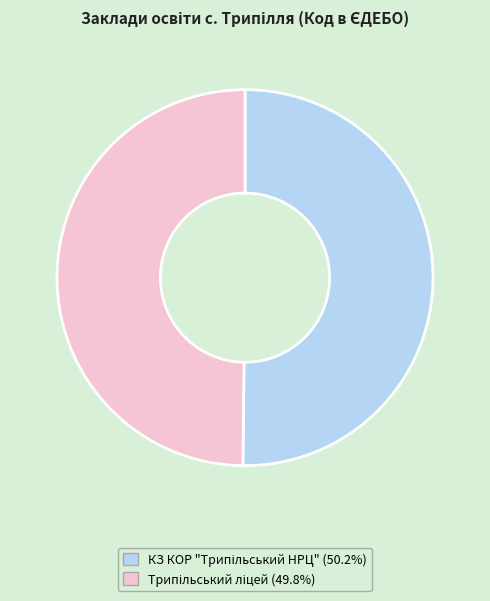

To the nearest percent, what portion does КЗ КОР "Трипільський НРЦ" represent?

50%